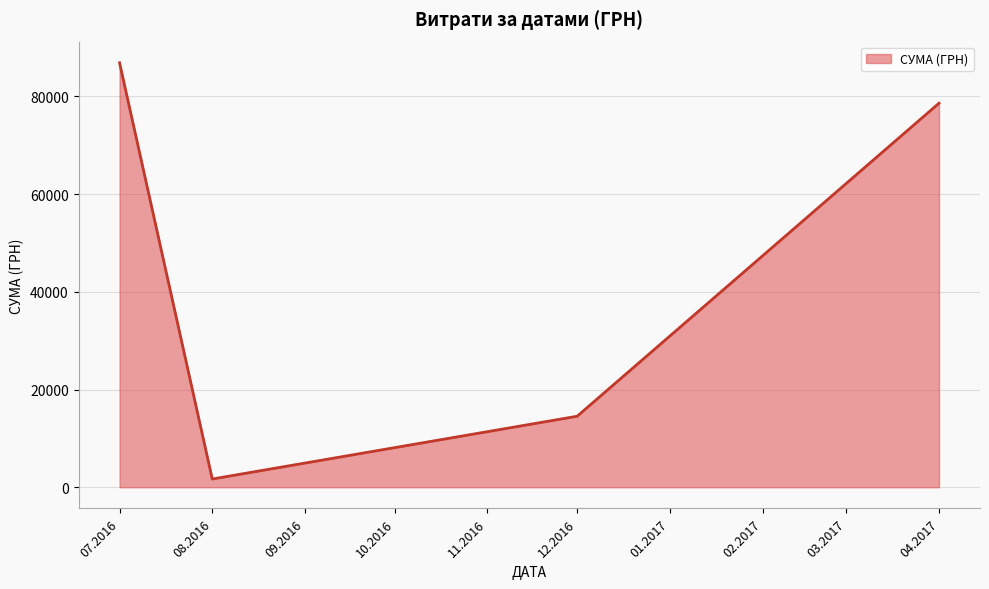

The value at 12.2016 is 4988.6. True or false?

False